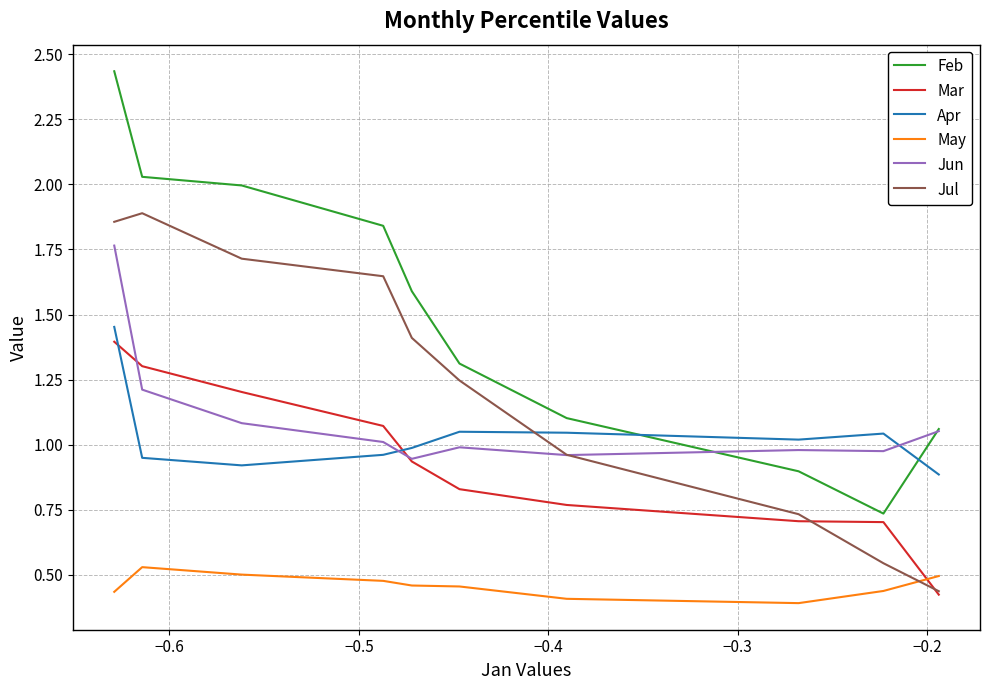

True or false: May and Jun intersect in this chart.

False